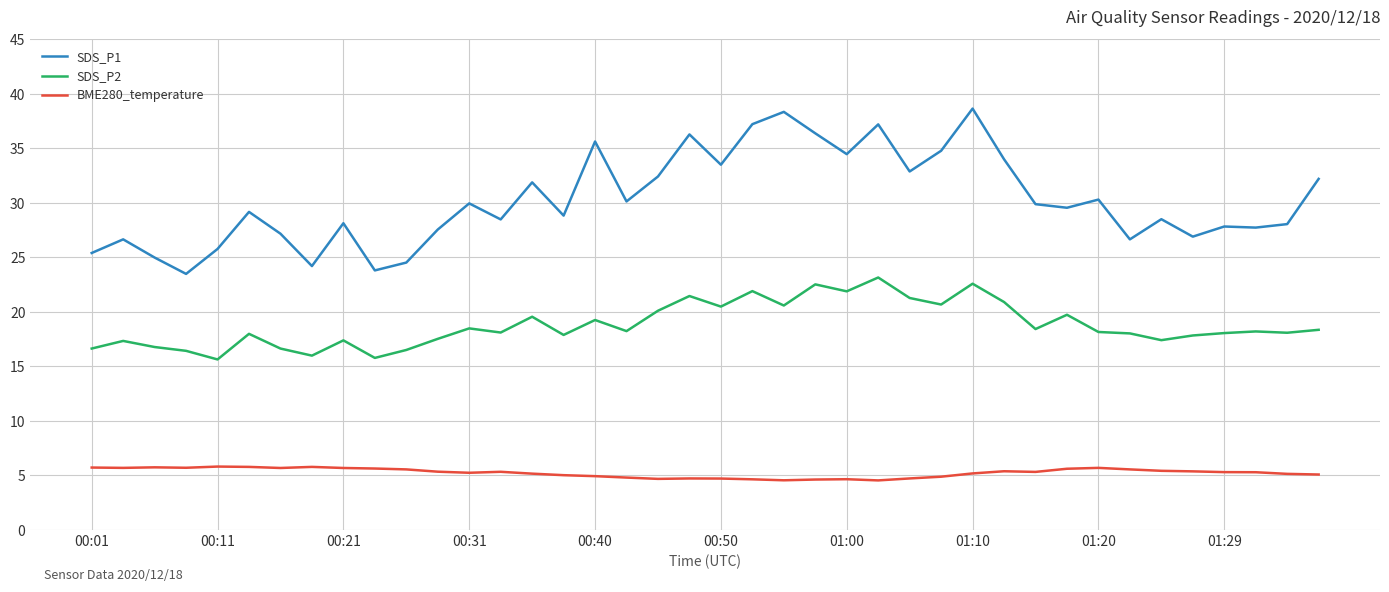

How many lines are shown in the chart?

3